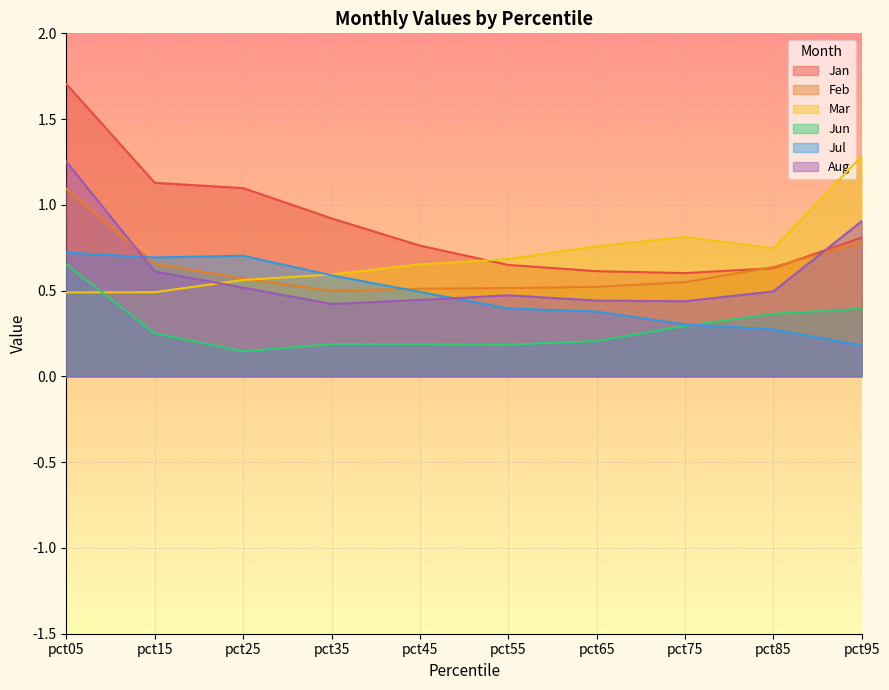

What is the sum of all Jun values?

2.9